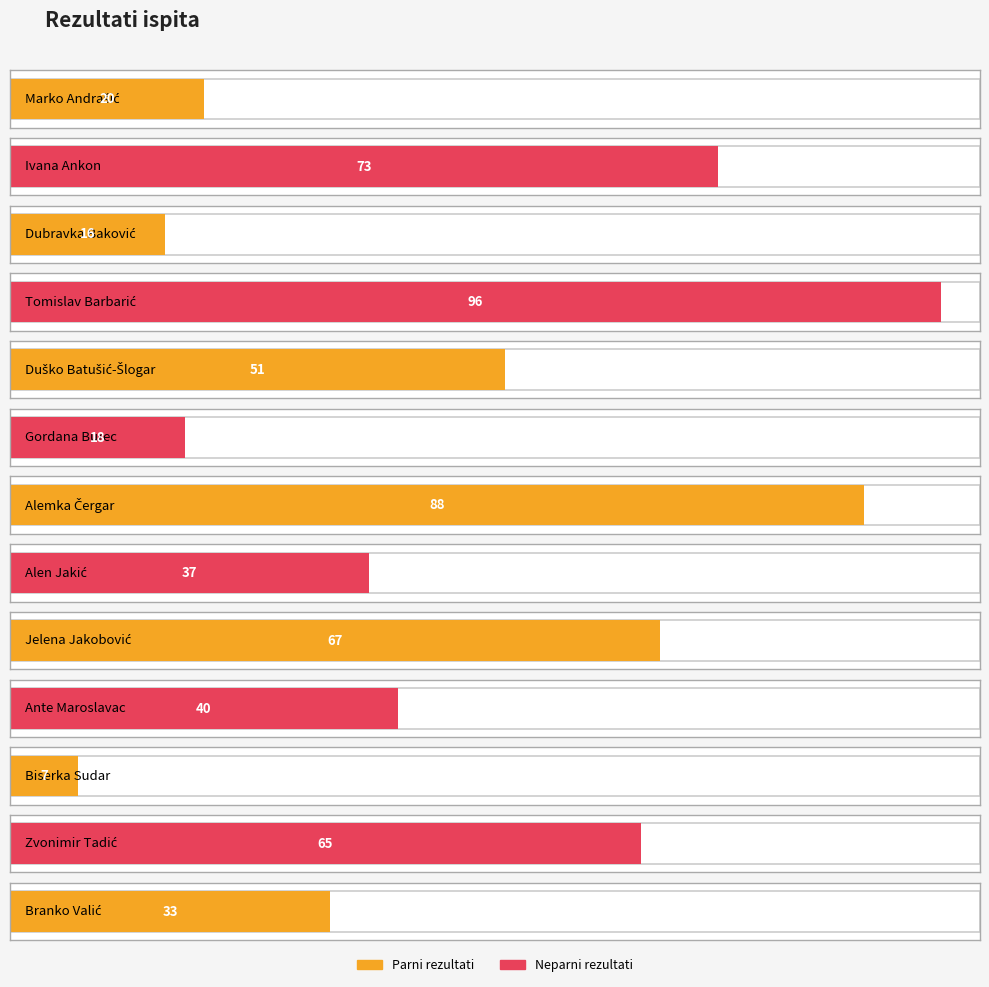

The value at Dubravka Baković is 16. True or false?

True